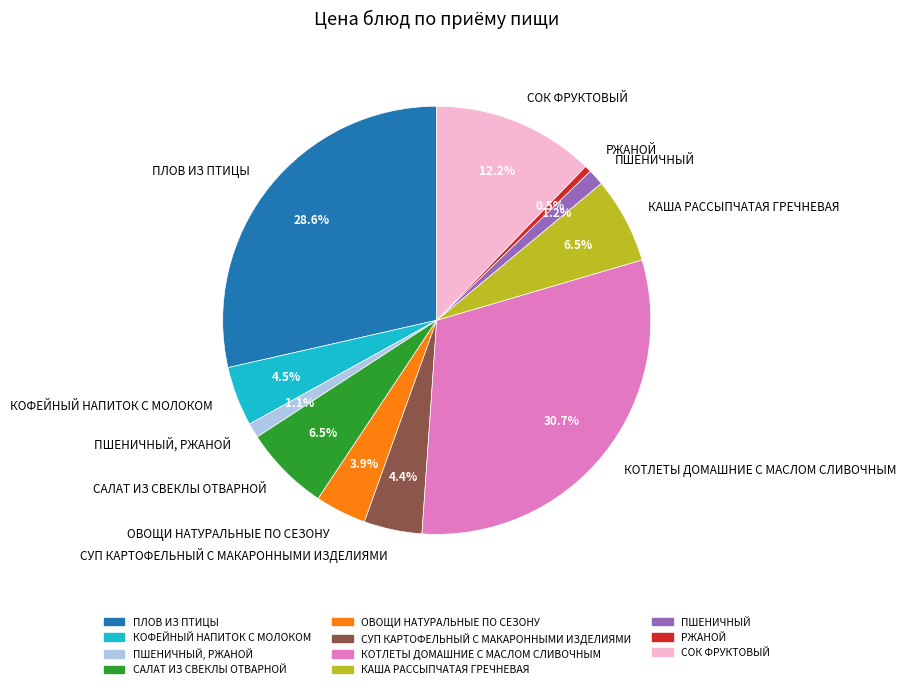

What percentage is NOT represented by САЛАТ ИЗ СВЕКЛЫ ОТВАРНОЙ?

93.5%